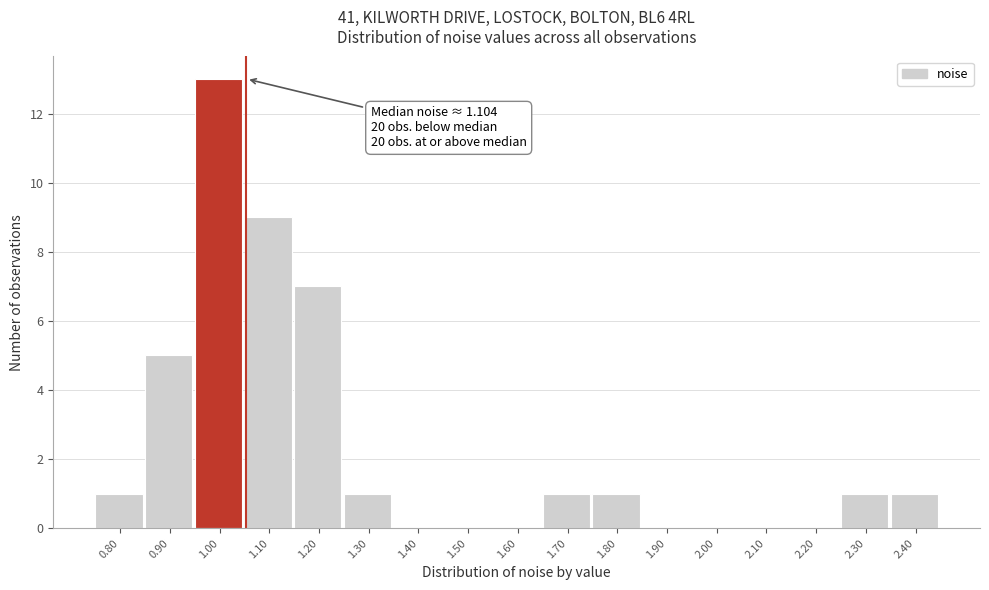

Reading right to left, transcribe all the data shown in this chart.

2.40=1	2.30=1	2.20=0	2.10=0	2.00=0	1.90=0	1.80=1	1.70=1	1.60=0	1.50=0	1.40=0	1.30=1	1.20=7	1.10=9	1.00=13	0.90=5	0.80=1